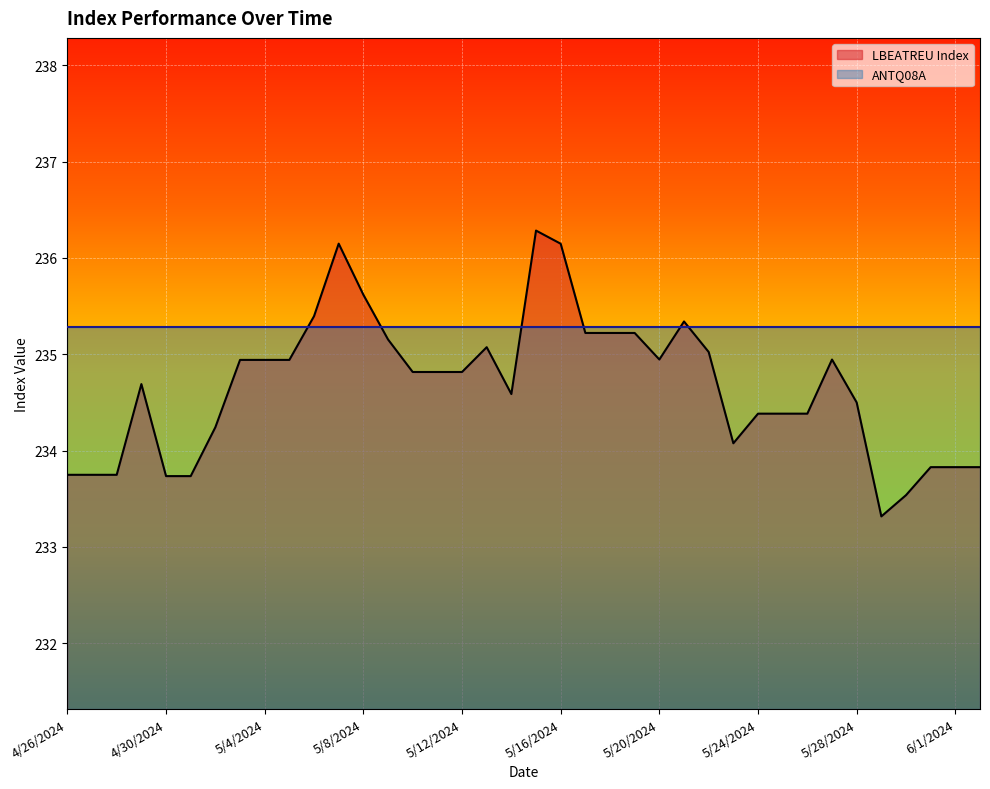

Which label corresponds to the smallest value in the chart?

5/29/2024